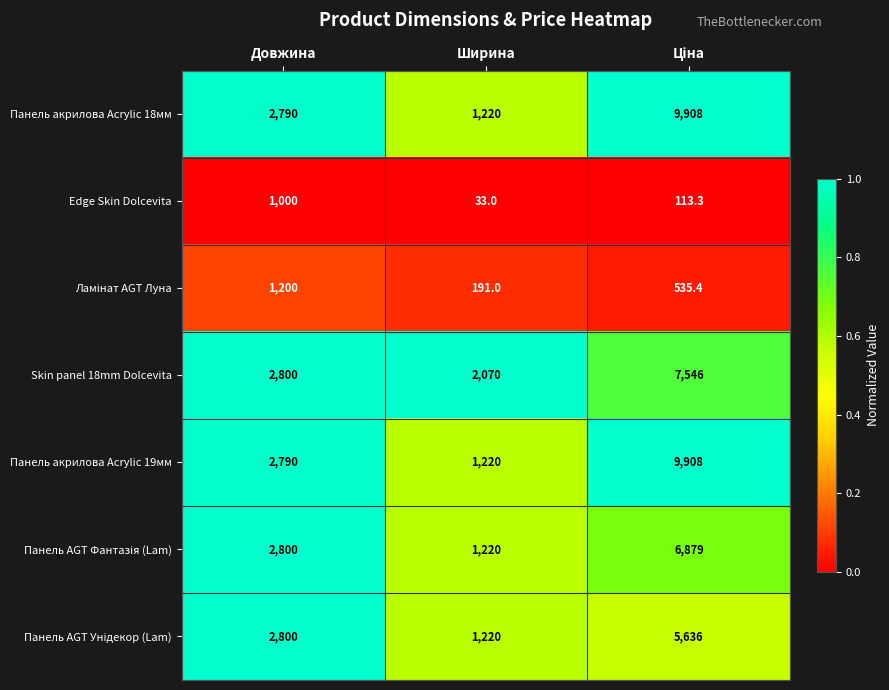

What is the spread (max minus min) of values at Довжина?

1800.0